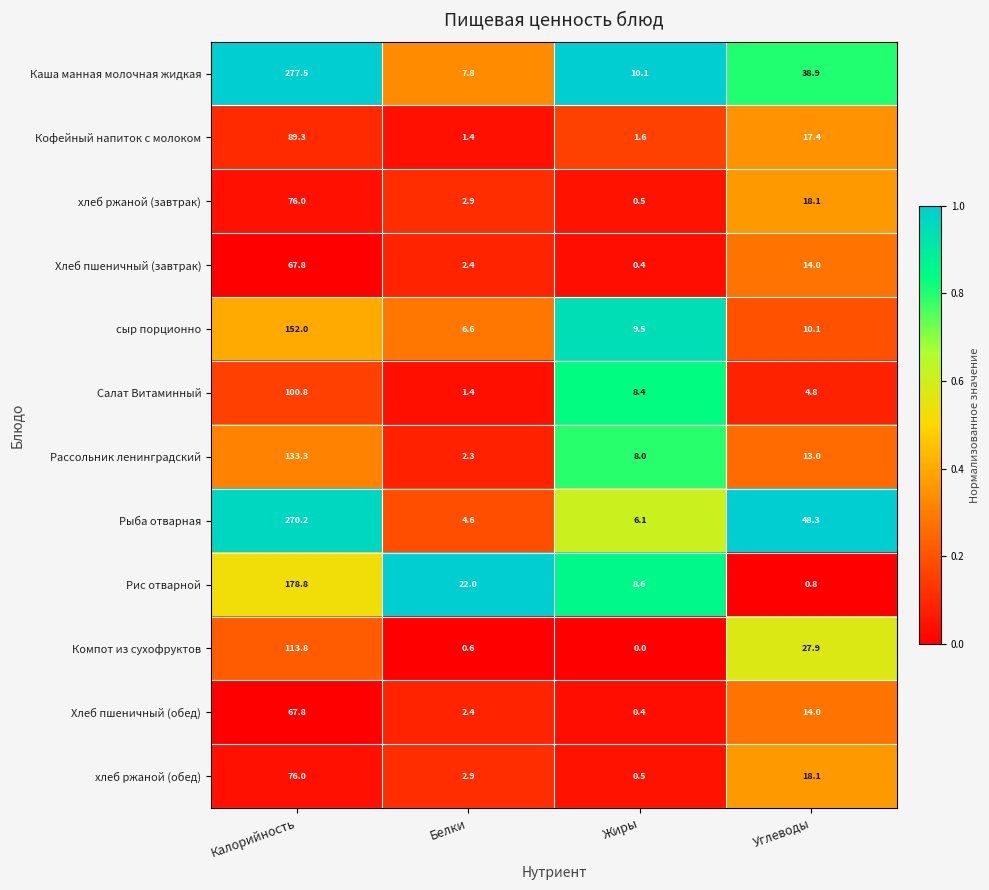

What is the sum of the Каша манная молочная жидкая values at Калорийность and Белки?

285.3